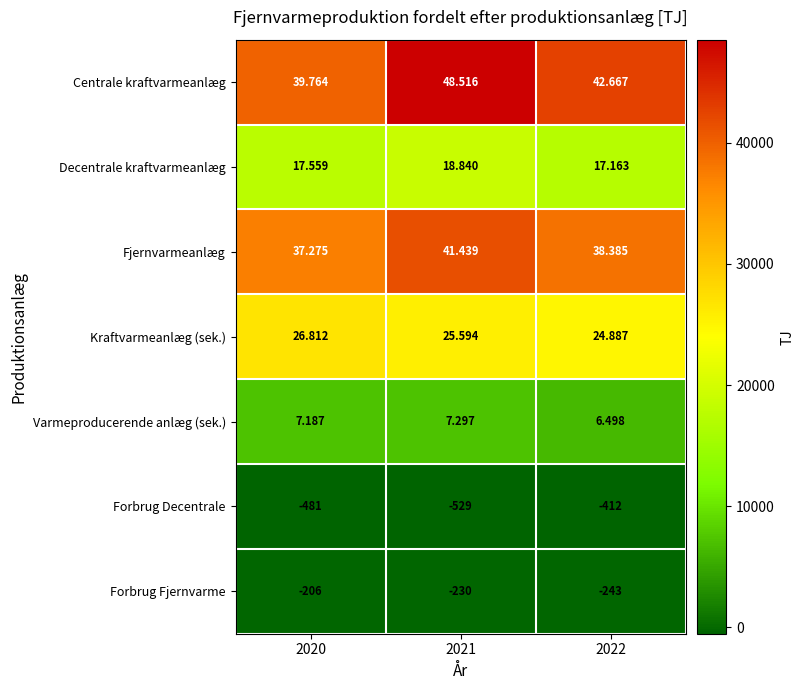

What is the smallest value displayed?

-529